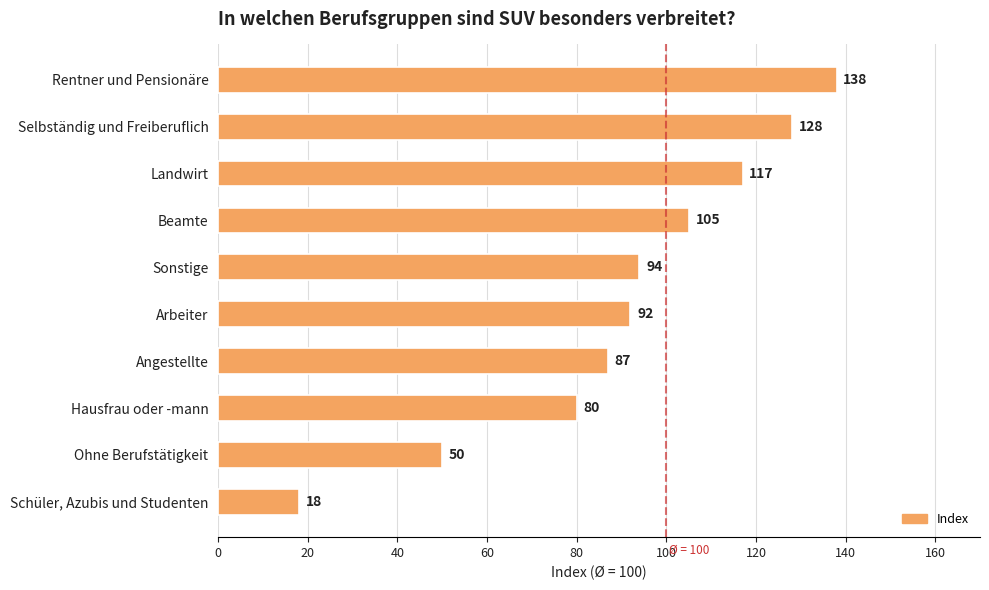

What is the difference between the maximum and minimum values?

120